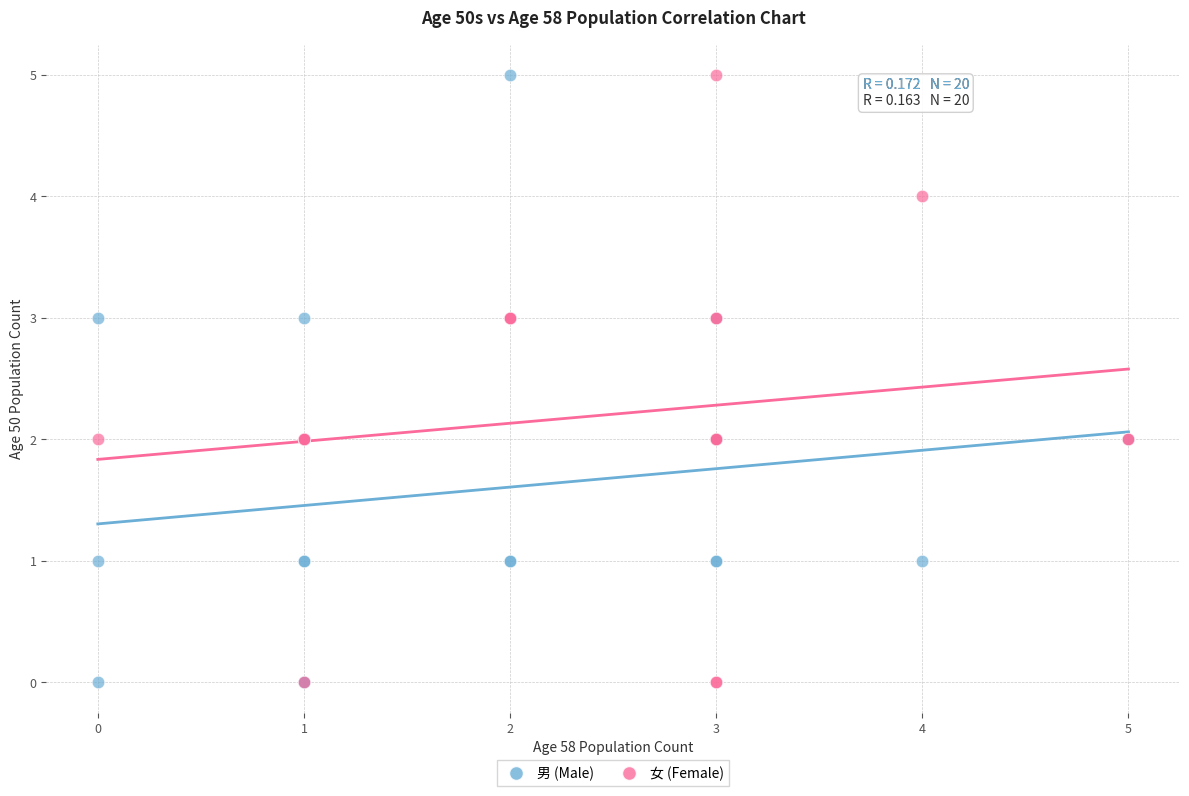

What are all the series names shown in the legend?

男 (Male), 女 (Female)